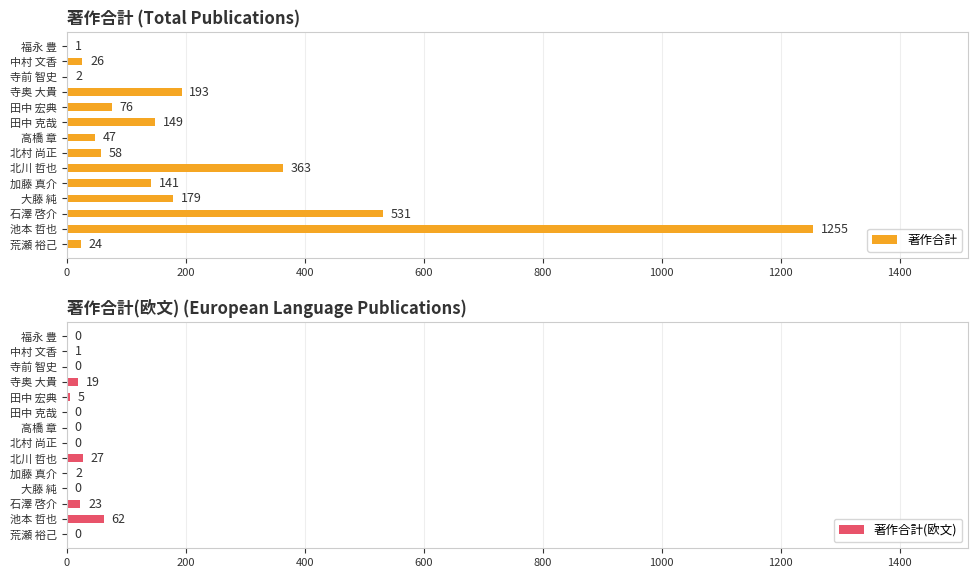

Reading left to right, extract all data points from this chart.

著作合計: 24	1255	531	179	141	363	58	47	149	76	193	2	26	1
著作合計(欧文): 0	62	23	0	2	27	0	0	0	5	19	0	1	0